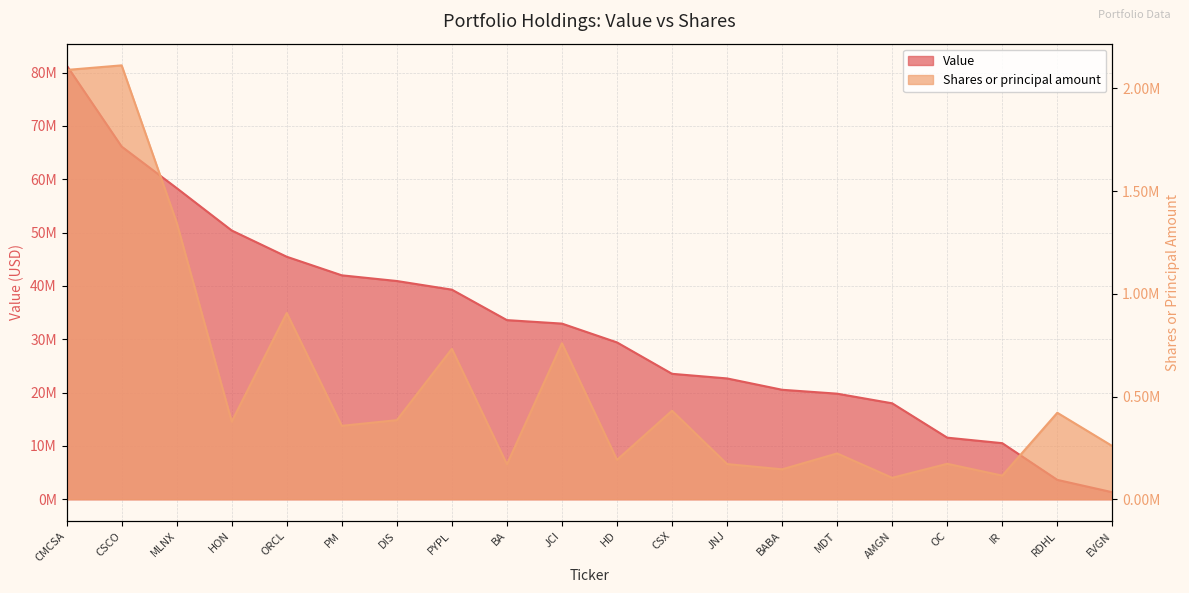

True or false: Shares or principal amount and Value cross at least once.

False